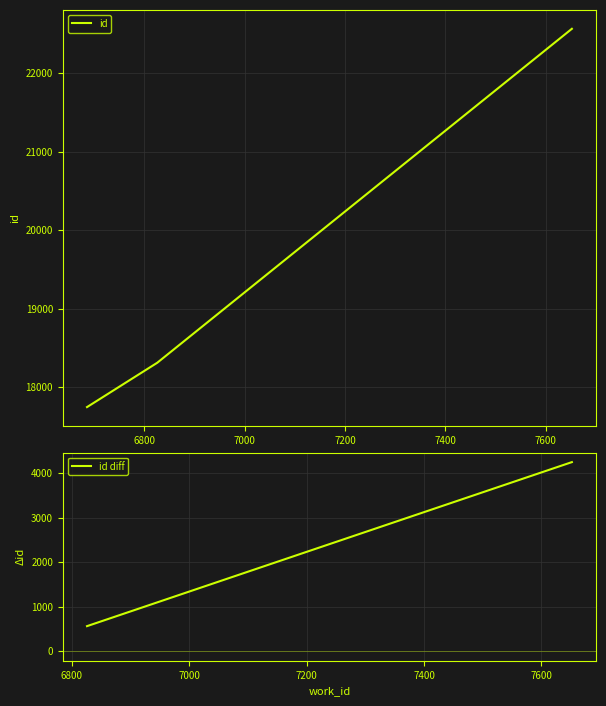

What is the difference between the maximum and second lowest values?

4253